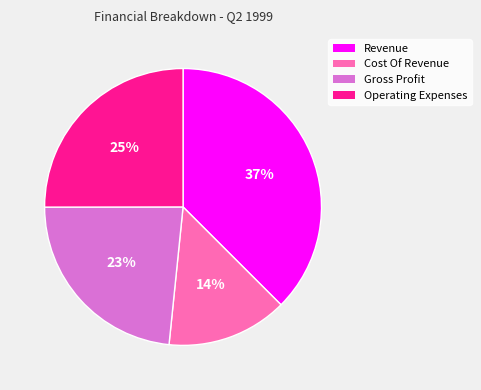

Approximately how many times larger is the value at Gross Profit compared to Revenue?

0.6